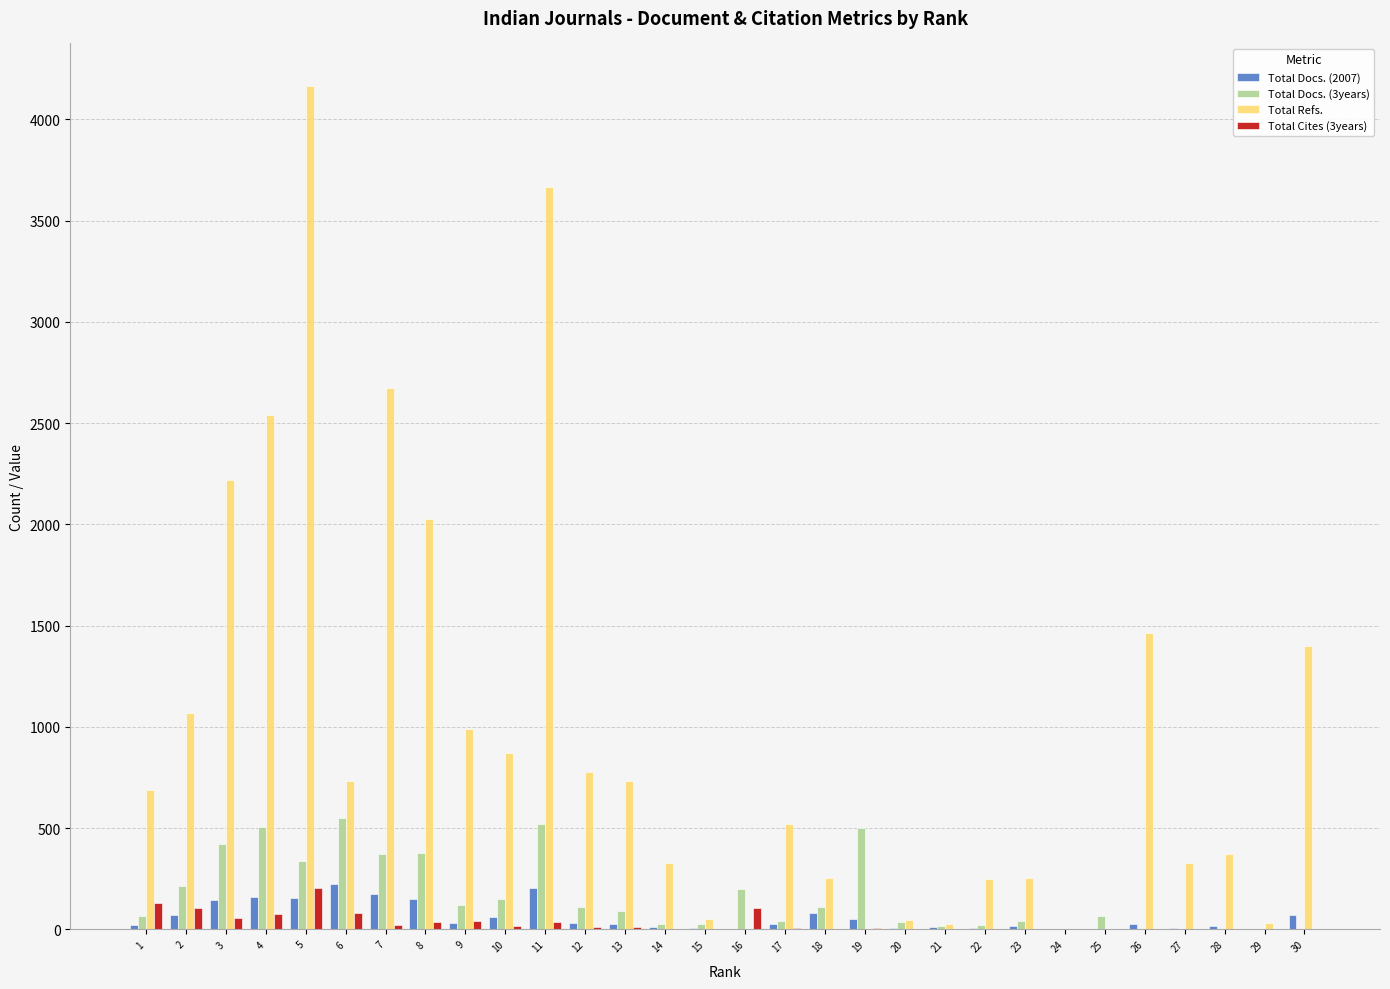

Which series changed the most between 7 and 10?

Total Refs.